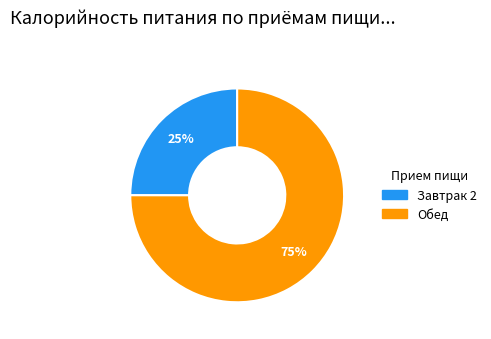

Is there any slice that represents more than half of the pie?

Yes